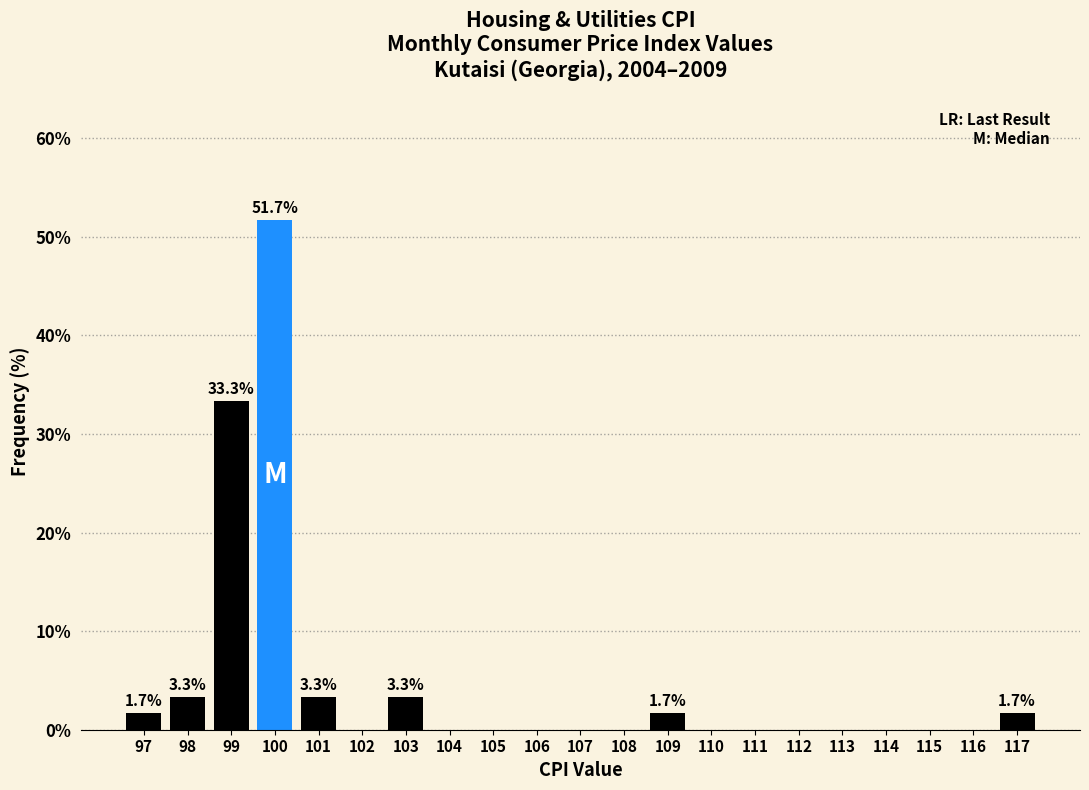

Reading right to left, what are all the values shown in this chart?

117=1.7	116=0.0	115=0.0	114=0.0	113=0.0	112=0.0	111=0.0	110=0.0	109=1.7	108=0.0	107=0.0	106=0.0	105=0.0	104=0.0	103=3.3	102=0.0	101=3.3	100=51.7	99=33.3	98=3.3	97=1.7